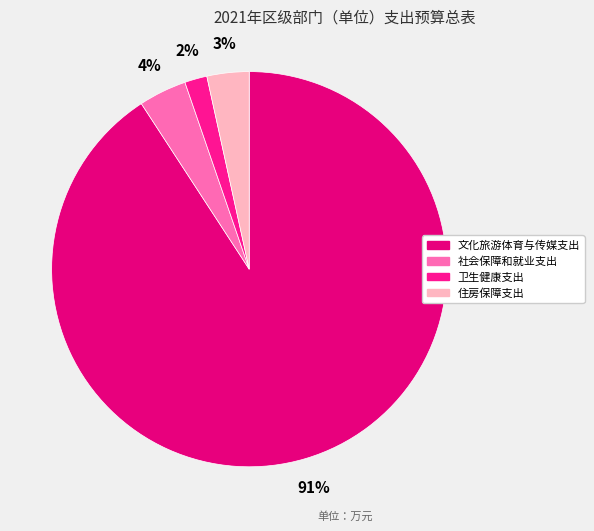

Count the number of slices in the pie.

4